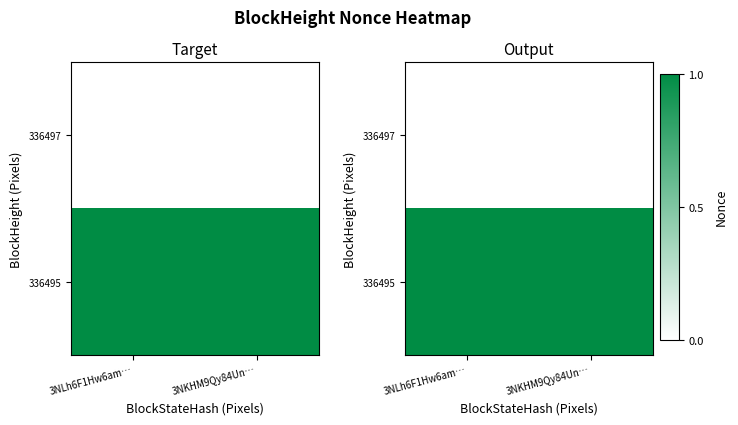

True or false: 336497 has a value of 0 at 3NKHM9Qy84Un….

True